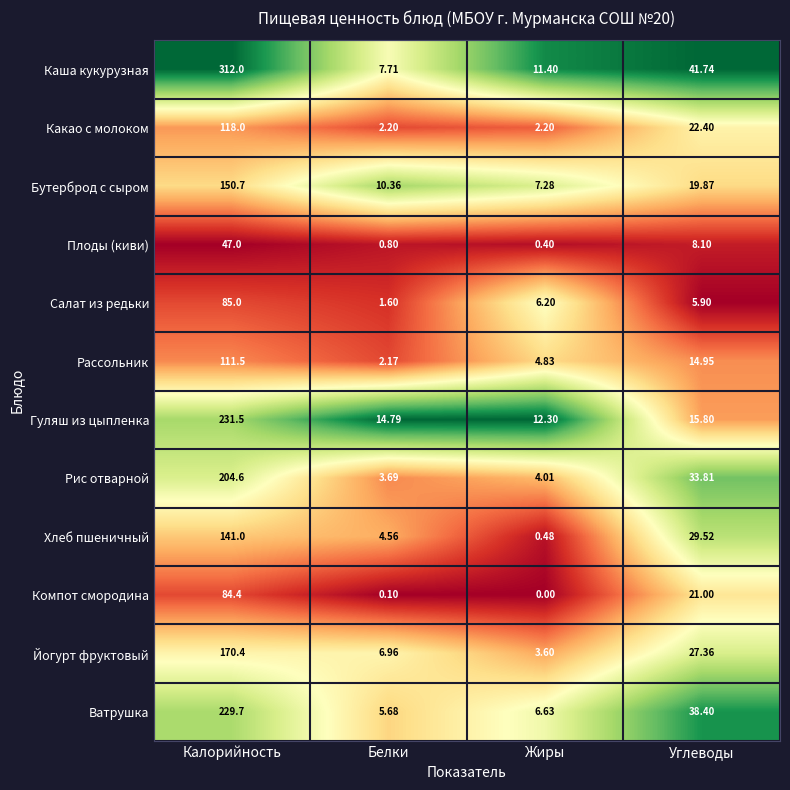

At which category is the sum across all series the highest?

Калорийность